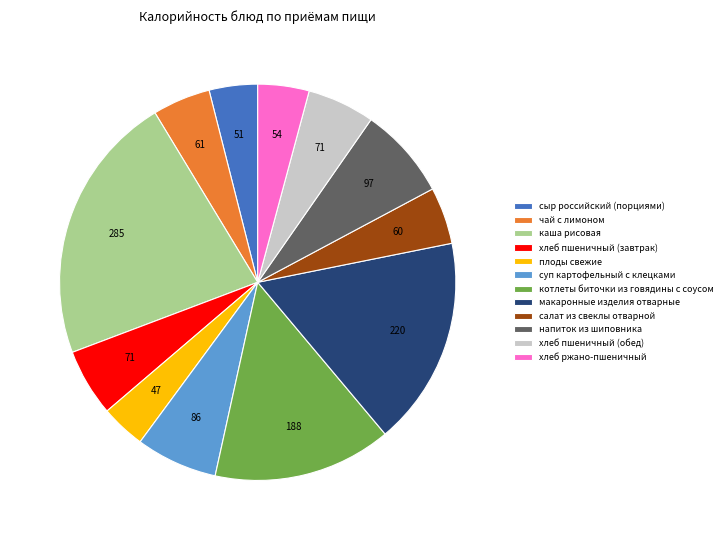

Which has a higher value, чай с лимоном or хлеб ржано-пшеничный?

чай с лимоном